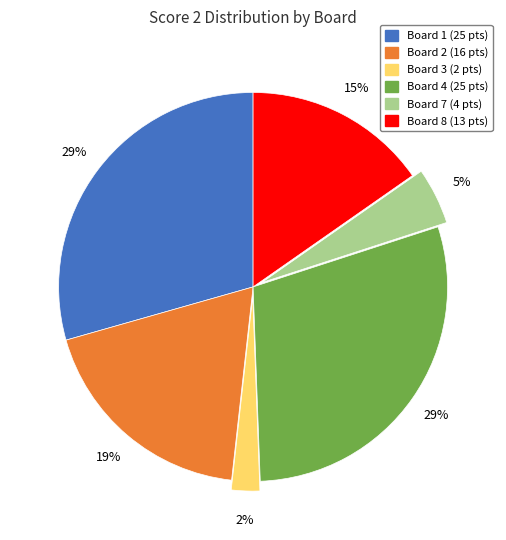

To the nearest percent, what is the difference between the largest and smallest slice percentages?

27%